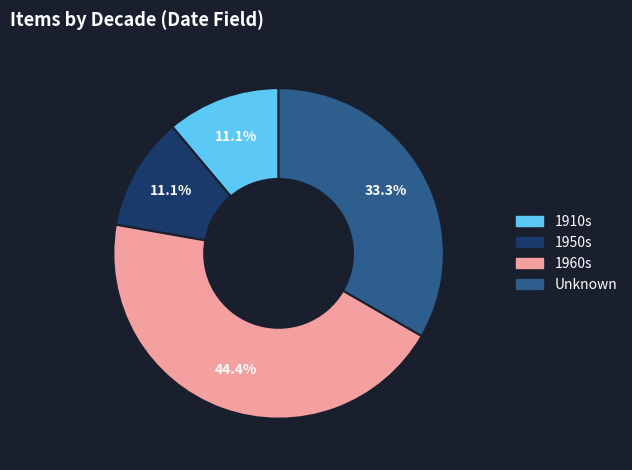

Does any single category account for the majority?

No